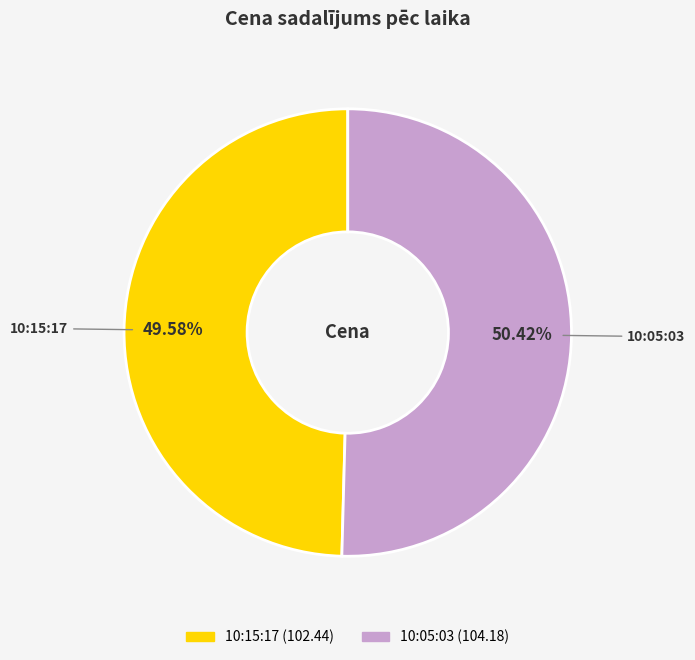

Approximately how many times larger is the value at 10:05:03 compared to 10:15:17?

1.0